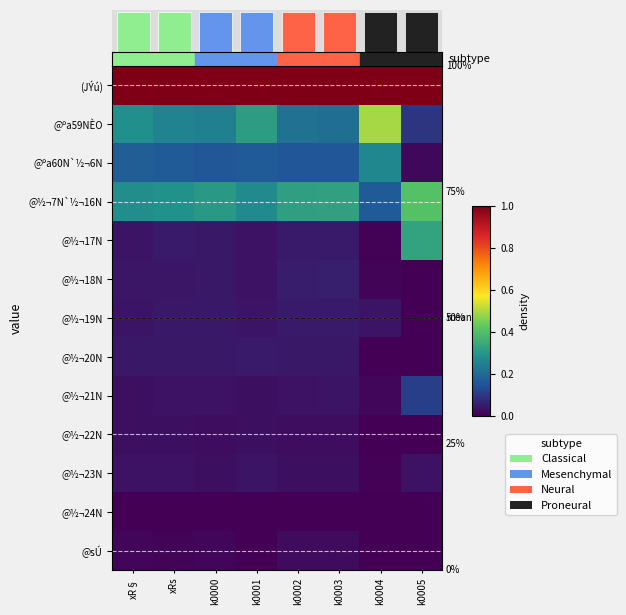

At which label is @½¬19N closest to 0?

k0005